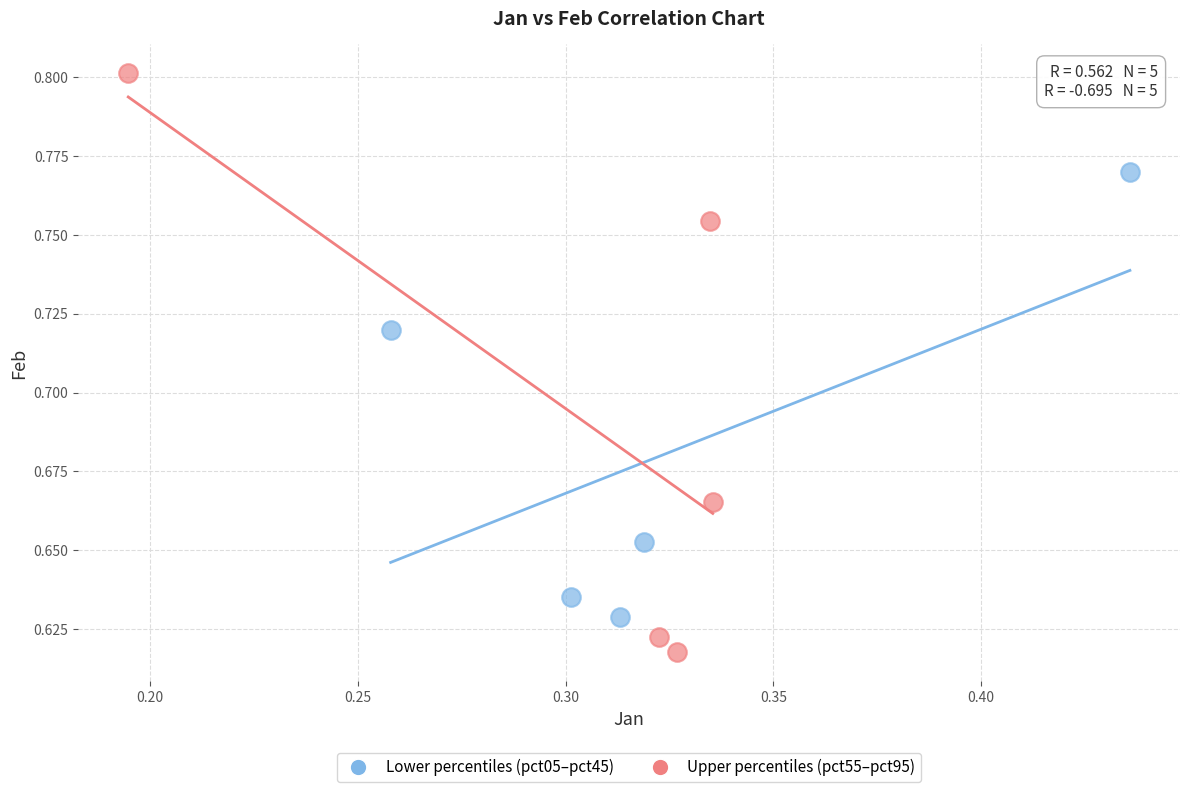

Which series contains the highest Y value?

Upper percentiles (pct55–pct95)